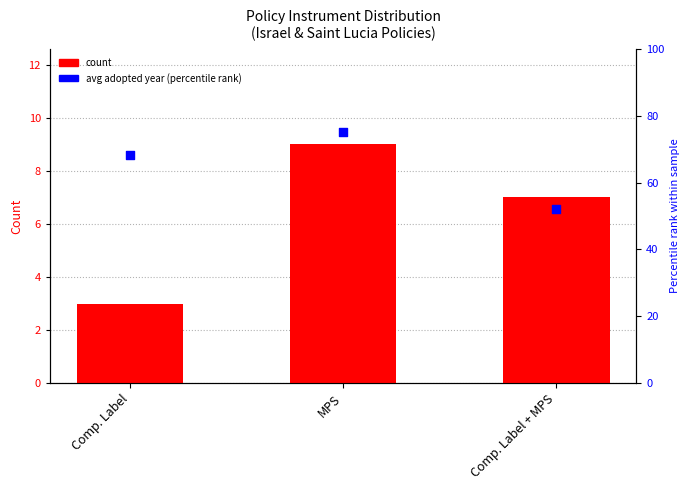

Which series reaches the minimum Y coordinate?

count